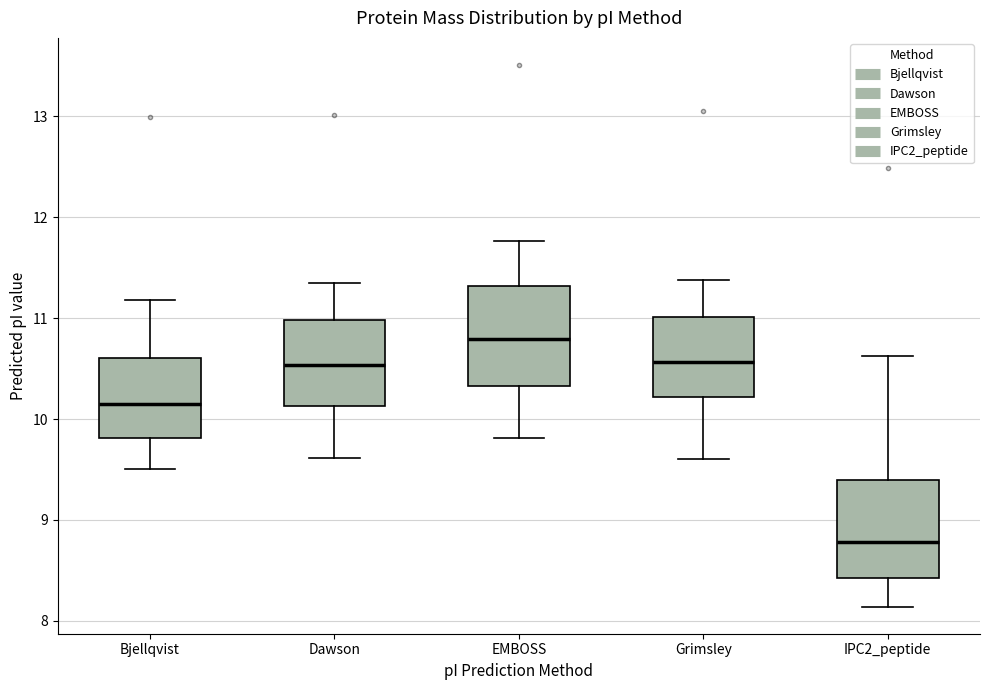

Where does the upper whisker of the box for Bjellqvist end on the y-axis? The values are not printed on the chart, so give them approximately, as read against the axis.

11.2